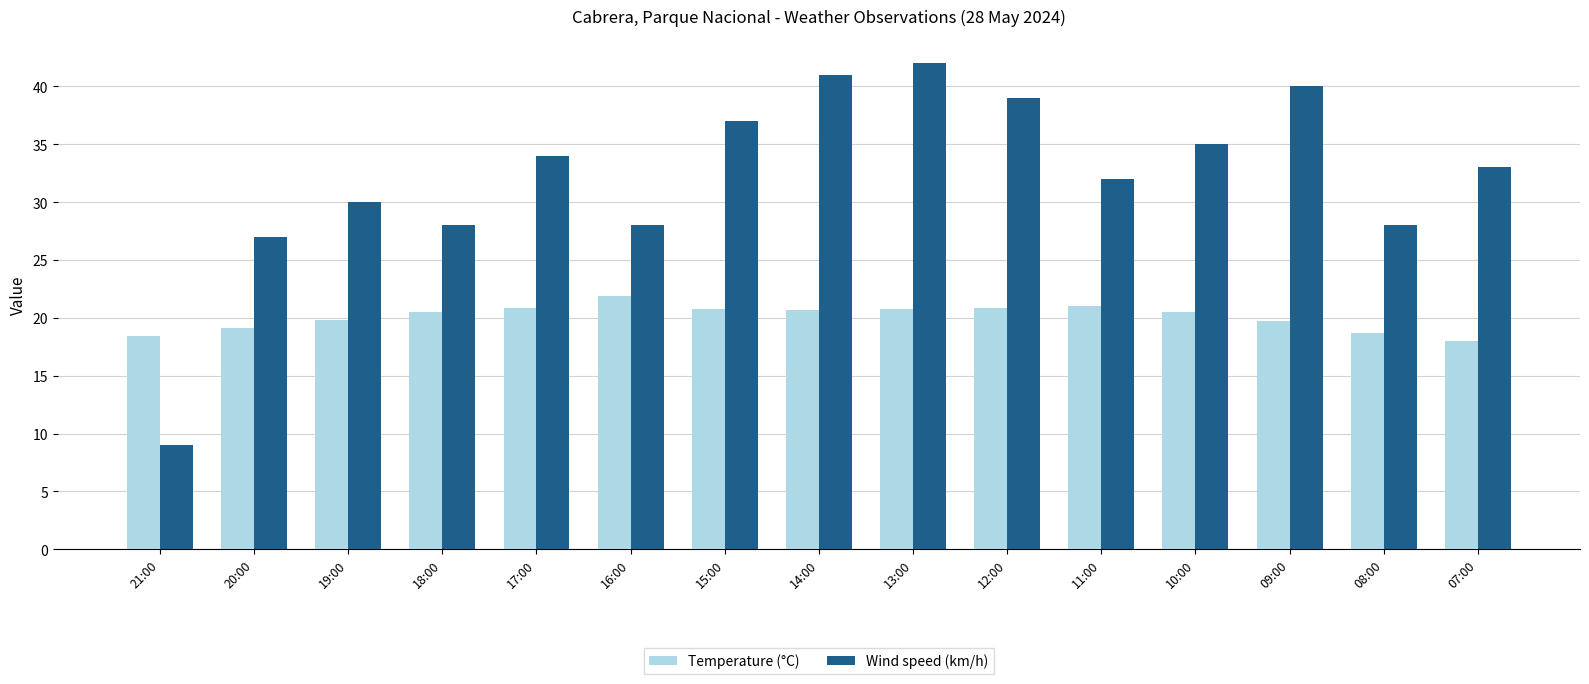

Which series changed the most between 19:00 and 17:00?

Wind speed (km/h)